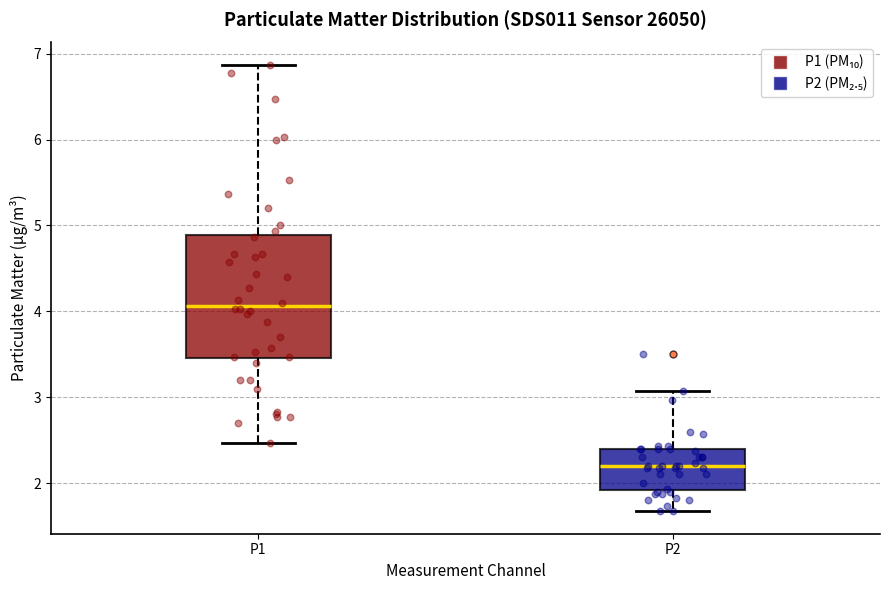

Which box is the tallest, from its lower edge to its upper edge?

P1